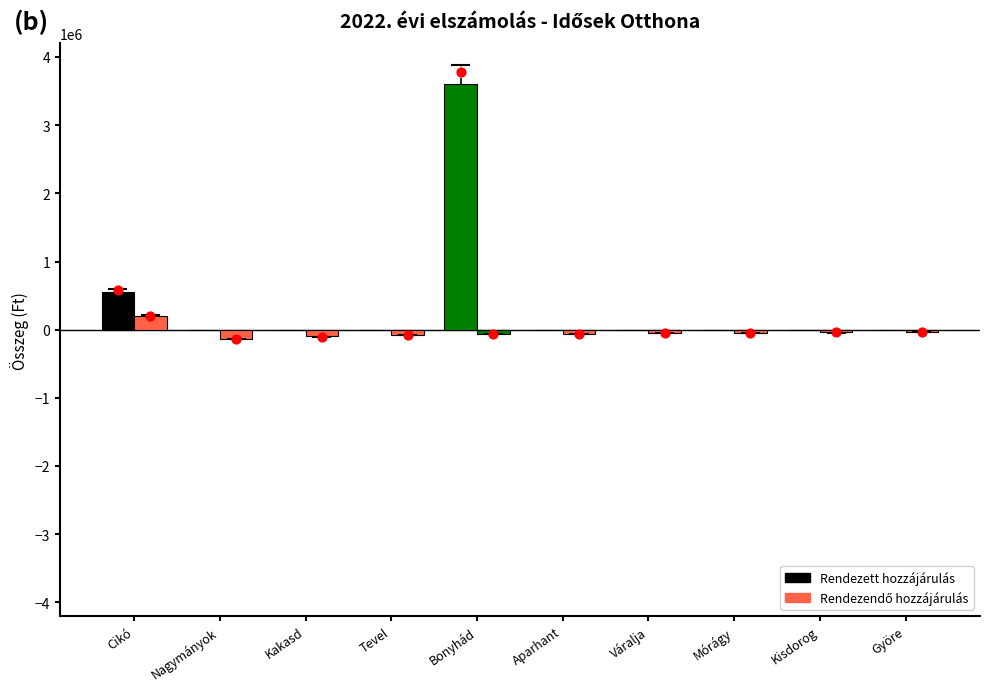

Which series has the largest Y range (max minus min)?

Rendezett hozzájárulás